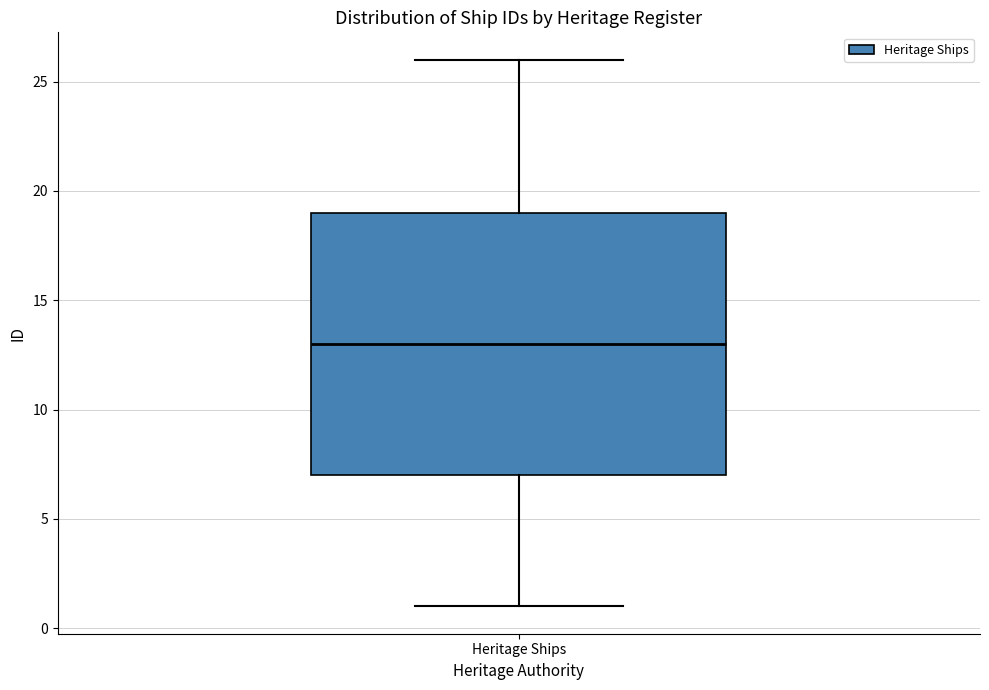

Where does the lower whisker of the box for Heritage Ships end on the y-axis? The values are not printed on the chart, so give them approximately, as read against the axis.

1